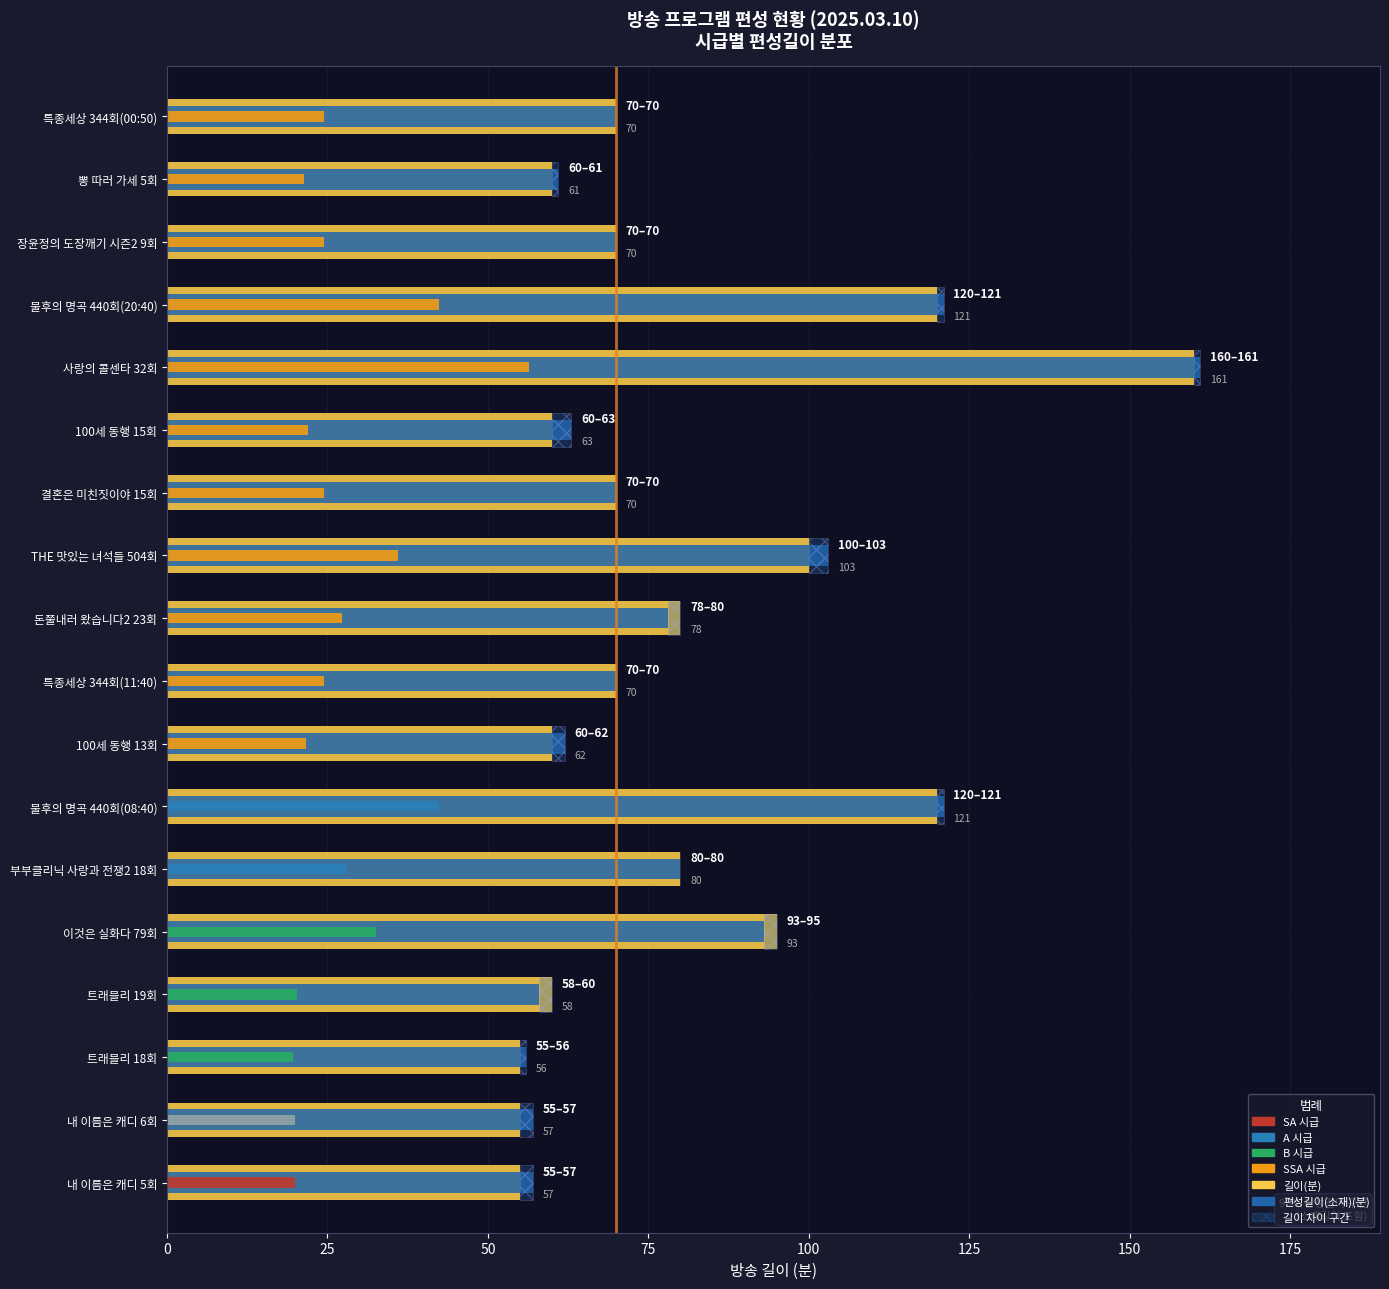

Read the 길이(분) value at 결혼은 미친짓이야 15회.

70